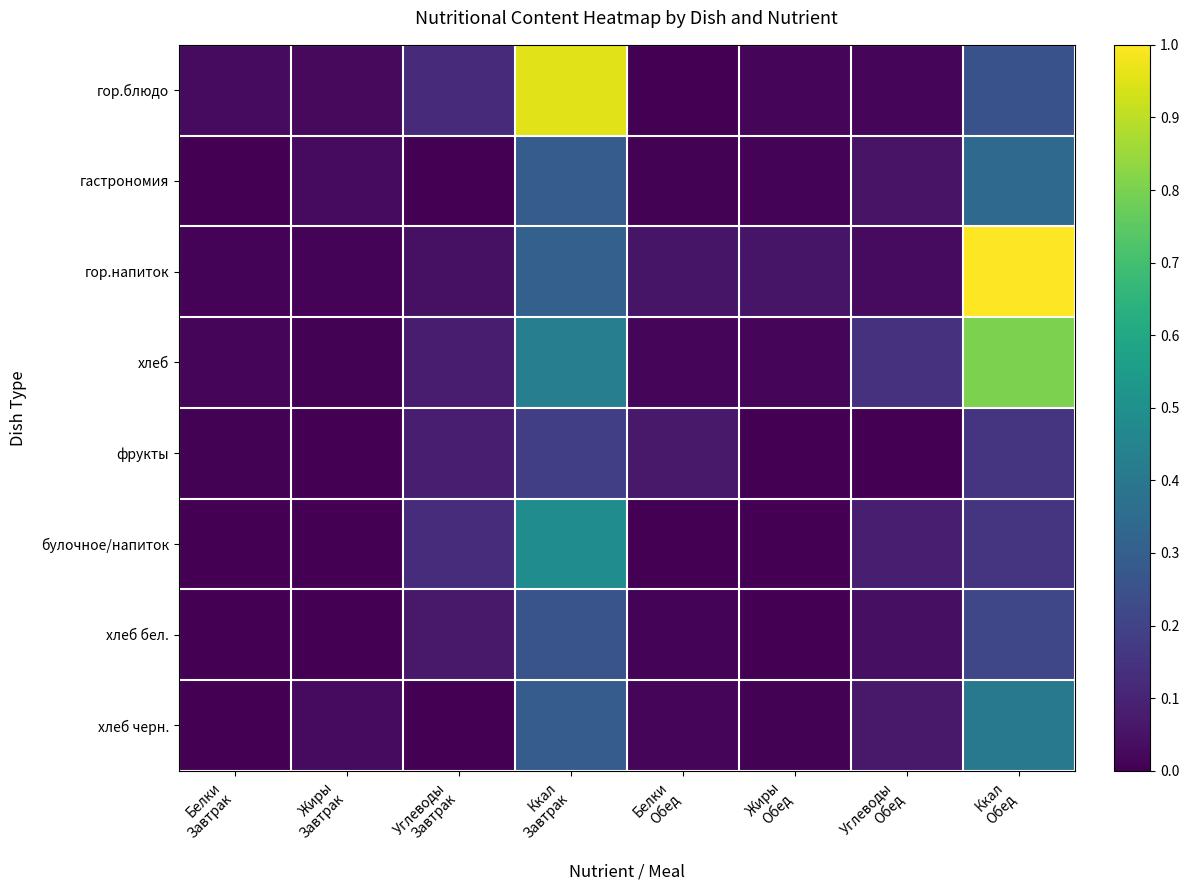

How many data points does each series have?

8